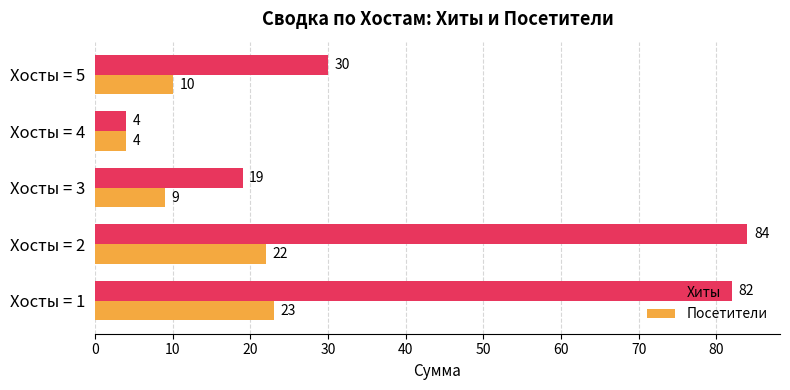

What is the sum of all Хиты values?

219